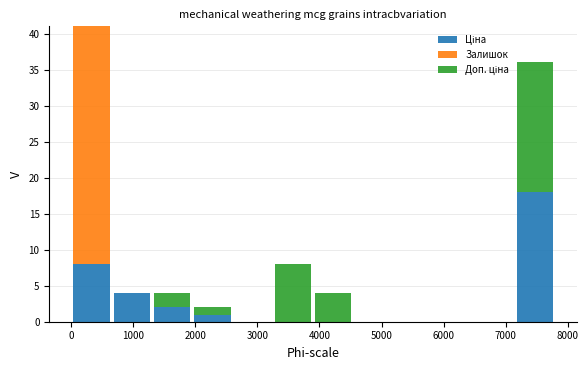

Reading left to right, list every stacked bar in this chart as the range it spans on the x-axis followed by its total height. Neither the bar edges nor the heights are printed on the chart, so give them approximately, as read against the axes.

0 to 700: 41
700 to 1300: 4
1300 to 2000: 4
2000 to 2600: 2
2600 to 3200: 0
3200 to 3900: 8
3900 to 4500: 4
4500 to 5200: 0
5200 to 5800: 0
5800 to 6500: 0
6500 to 7100: 0
7100 to 7800: 36